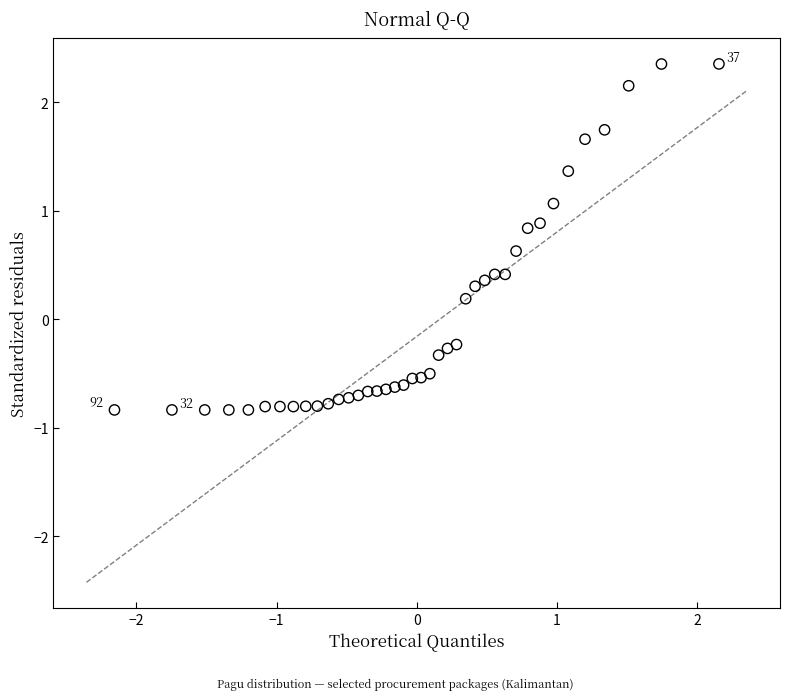

What is the range of Y values (max minus min)?

3.2